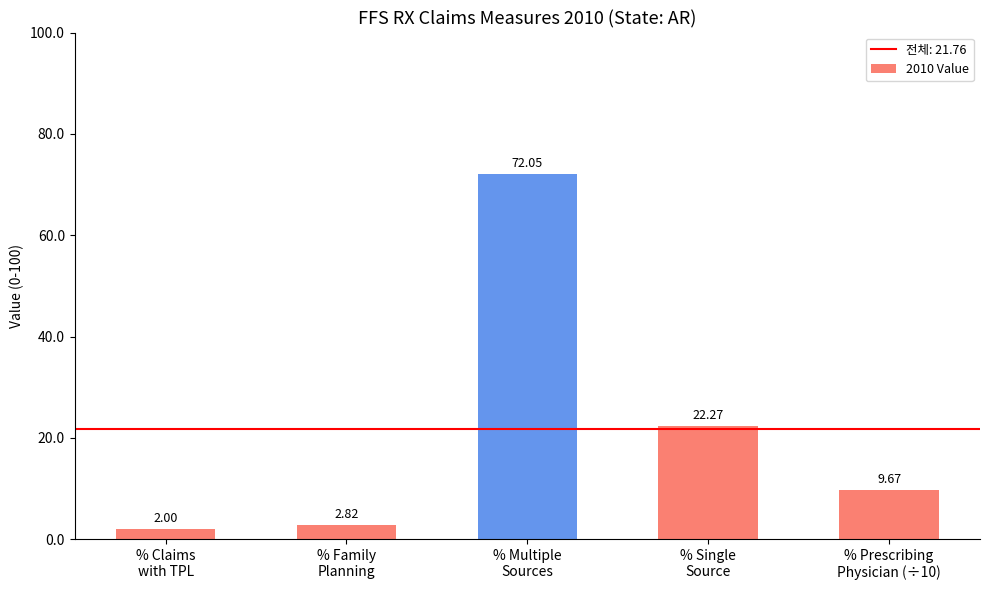

List the labels in order of value, smallest first.

% Claims
with TPL, % Family
Planning, % Prescribing
Physician (÷10), % Single
Source, % Multiple
Sources